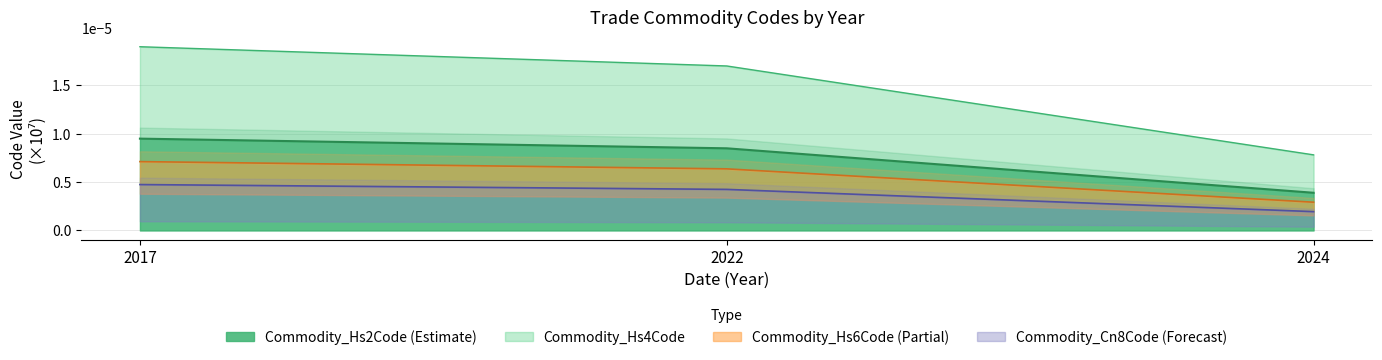

Reading left to right, list all the values displayed in this chart.

Commodity_Hs2Code: 2017=0.0	2022=0.0	2024=0.0
Commodity_Hs4Code: 2017=0.0	2022=0.0	2024=0.0
Commodity_Hs6Code: 2017=0.0	2022=0.0	2024=0.0
Commodity_Cn8Code: 2017=0.0	2022=0.0	2024=0.0